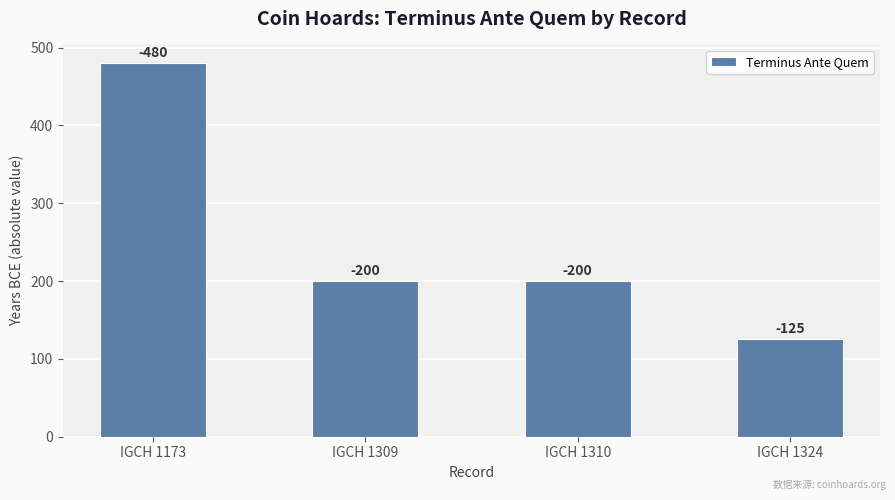

Rank the categories by value from lowest to highest.

IGCH 1324, IGCH 1309, IGCH 1310, IGCH 1173